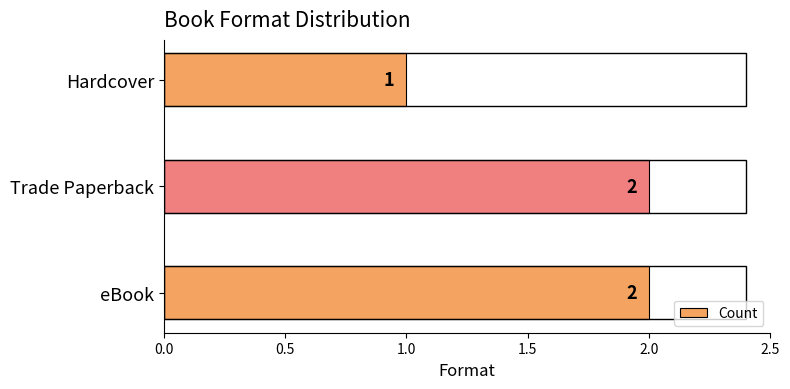

At which label is the value closest to 1?

Hardcover